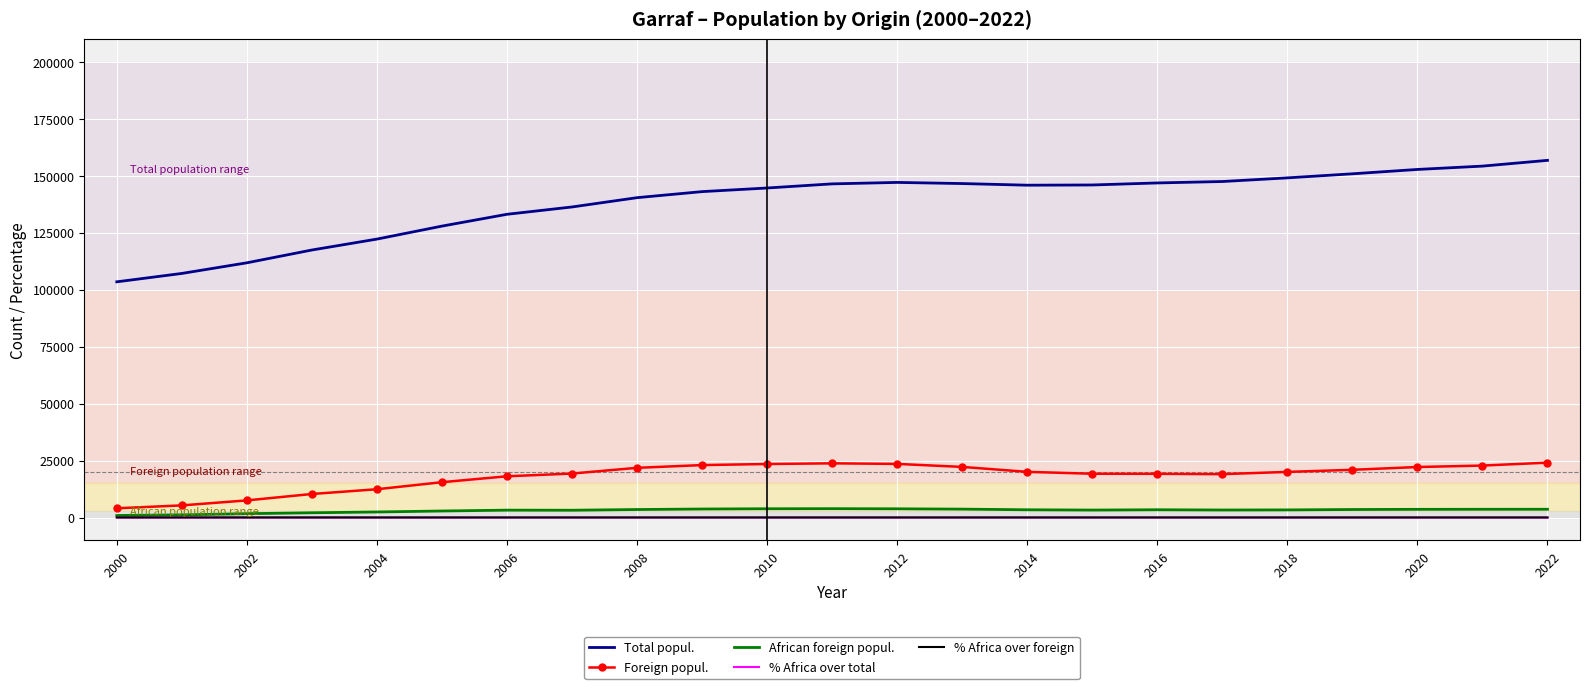

What are all the series names shown in the legend?

Total popul., Foreign popul., African foreign popul., % Africa over total, % Africa over foreign